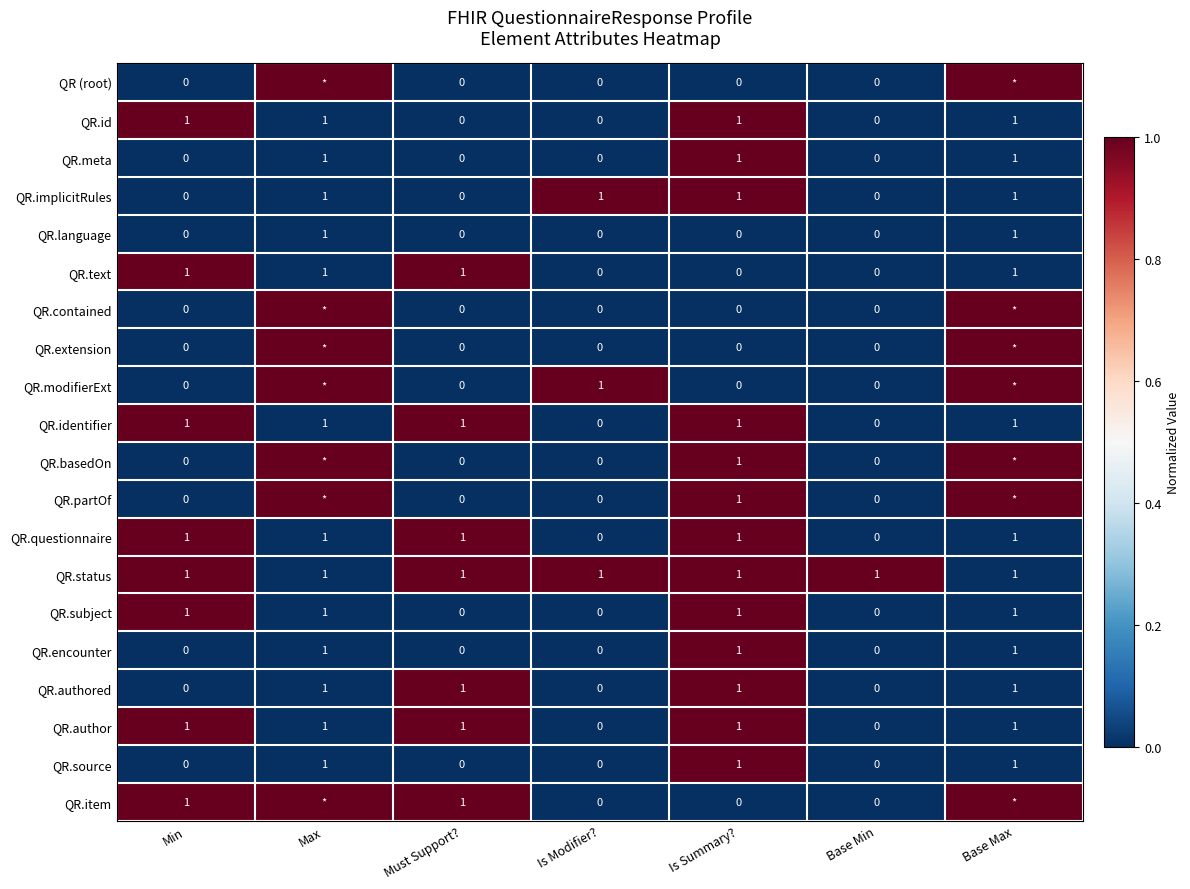

How many categories are shown in the chart?

7